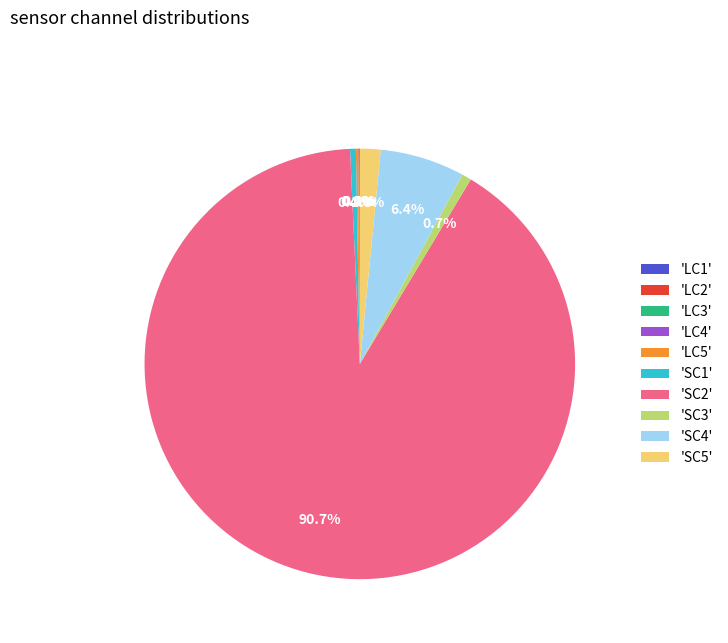

What is the largest slice in the pie chart?

'SC2'